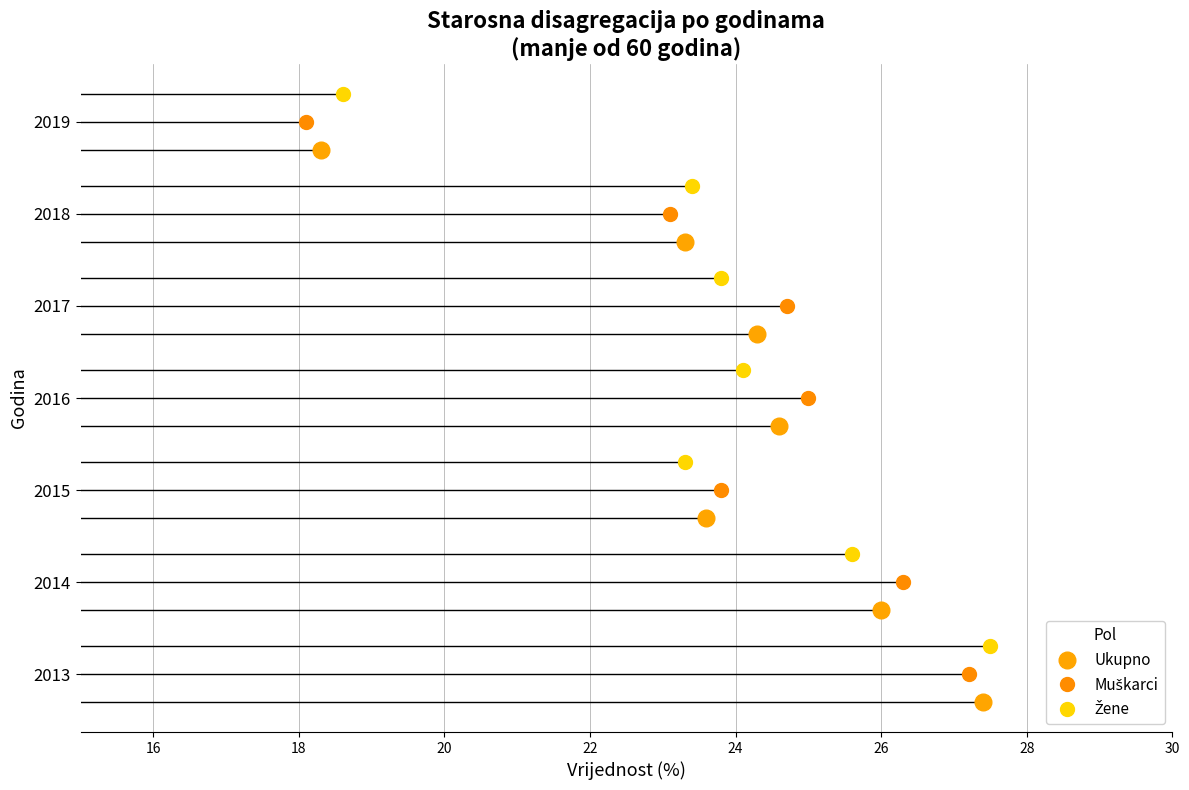

After their last crossing, which series has the higher values: Muškarci or Ukupno?

Ukupno